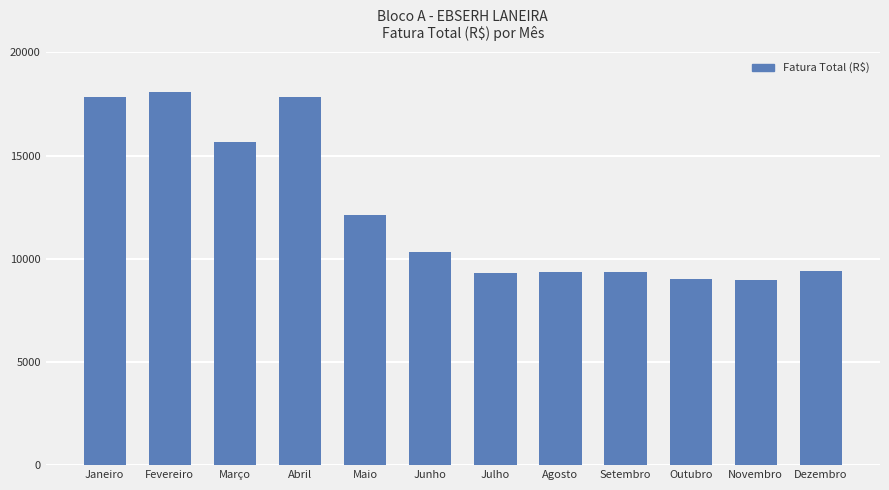

What is the label of the 7th bar from the right?

Junho